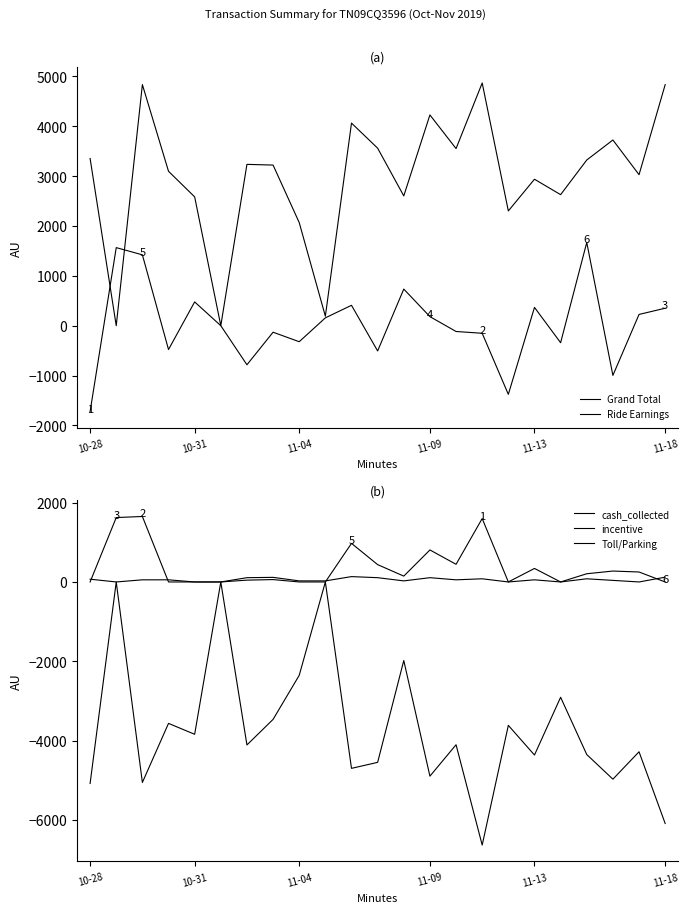

At which label does cash_collected first exceed -4111?

10-31